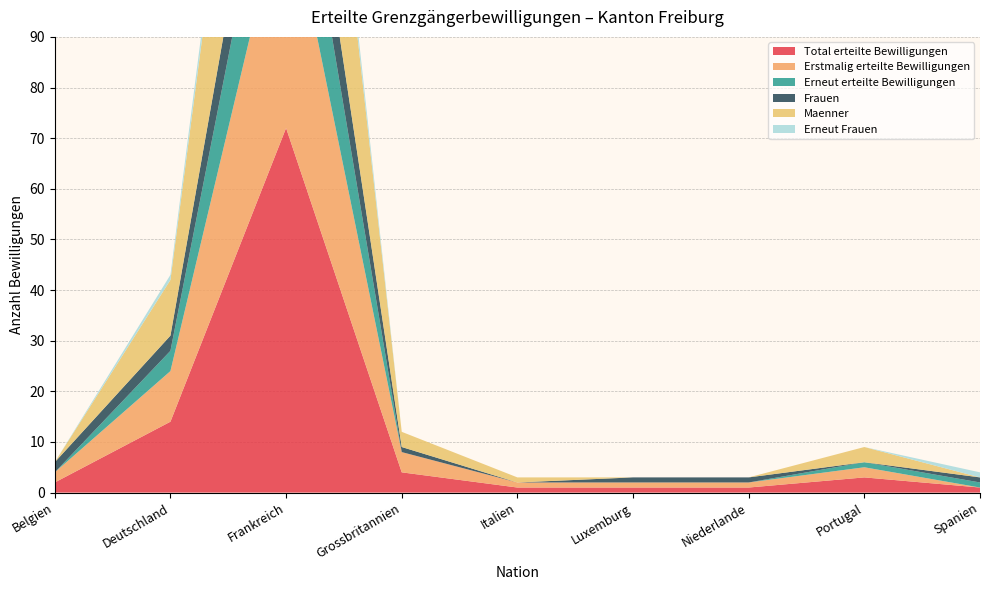

Reading right to left, extract all data points from this chart.

Total erteilte Bewilligungen: Spanien=1	Portugal=3	Niederlande=1	Luxemburg=1	Italien=1	Grossbritannien=4	Frankreich=72	Deutschland=14	Belgien=2
Erstmalig erteilte Bewilligungen: Spanien=0	Portugal=2	Niederlande=1	Luxemburg=1	Italien=1	Grossbritannien=4	Frankreich=48	Deutschland=10	Belgien=2
Erneut erteilte Bewilligungen: Spanien=1	Portugal=1	Niederlande=0	Luxemburg=0	Italien=0	Grossbritannien=0	Frankreich=24	Deutschland=4	Belgien=0
Frauen: Spanien=1	Portugal=0	Niederlande=1	Luxemburg=1	Italien=0	Grossbritannien=1	Frankreich=16	Deutschland=3	Belgien=2
Maenner: Spanien=0	Portugal=3	Niederlande=0	Luxemburg=0	Italien=1	Grossbritannien=3	Frankreich=56	Deutschland=11	Belgien=0
Erneut Frauen: Spanien=1	Portugal=0	Niederlande=0	Luxemburg=0	Italien=0	Grossbritannien=0	Frankreich=5	Deutschland=1	Belgien=0